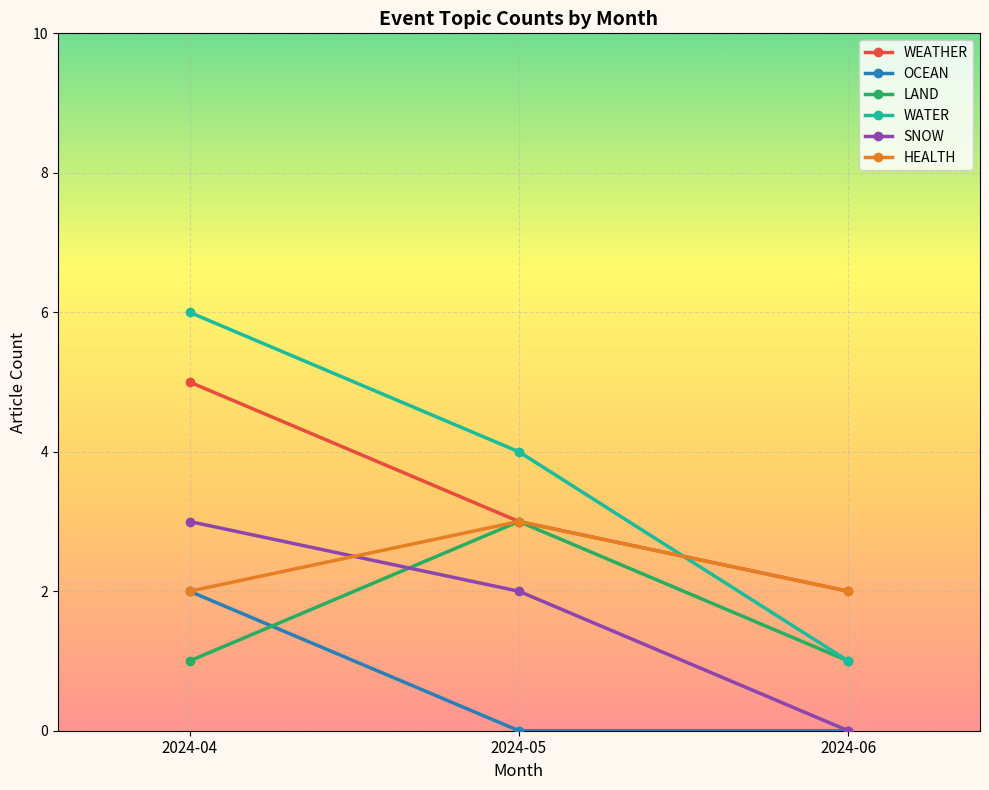

True or false: WATER has a value of 4 at 2024-05.

True